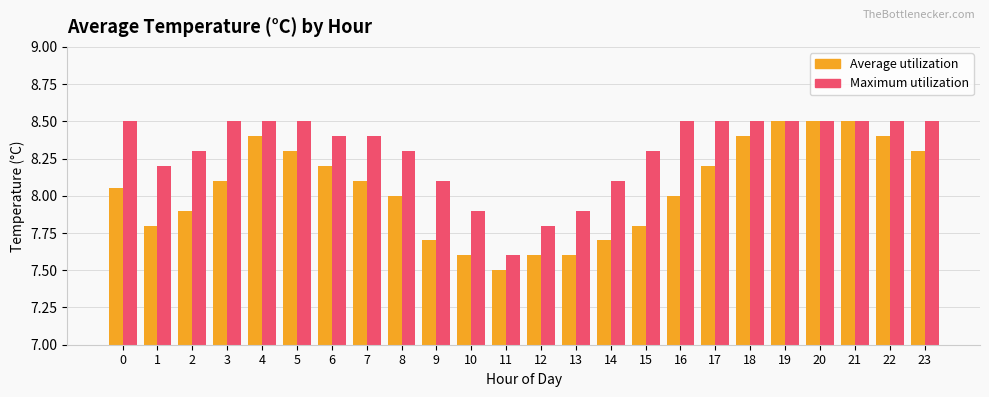

Which label corresponds to the smallest value in the chart?

11